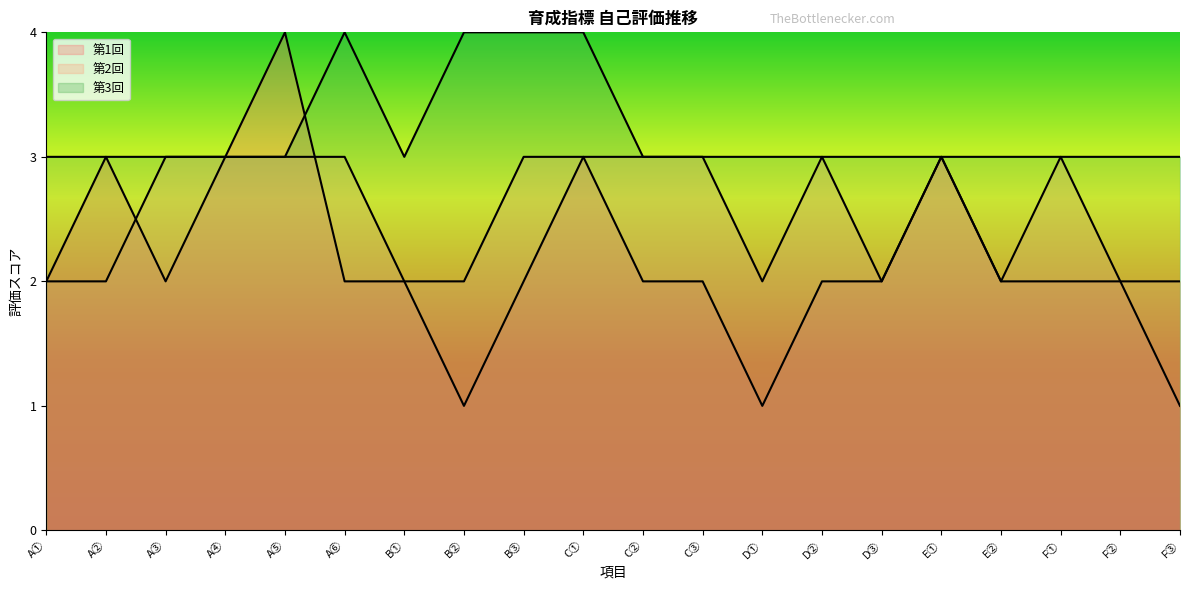

At which category does 第1回 reach its first local peak?

A②